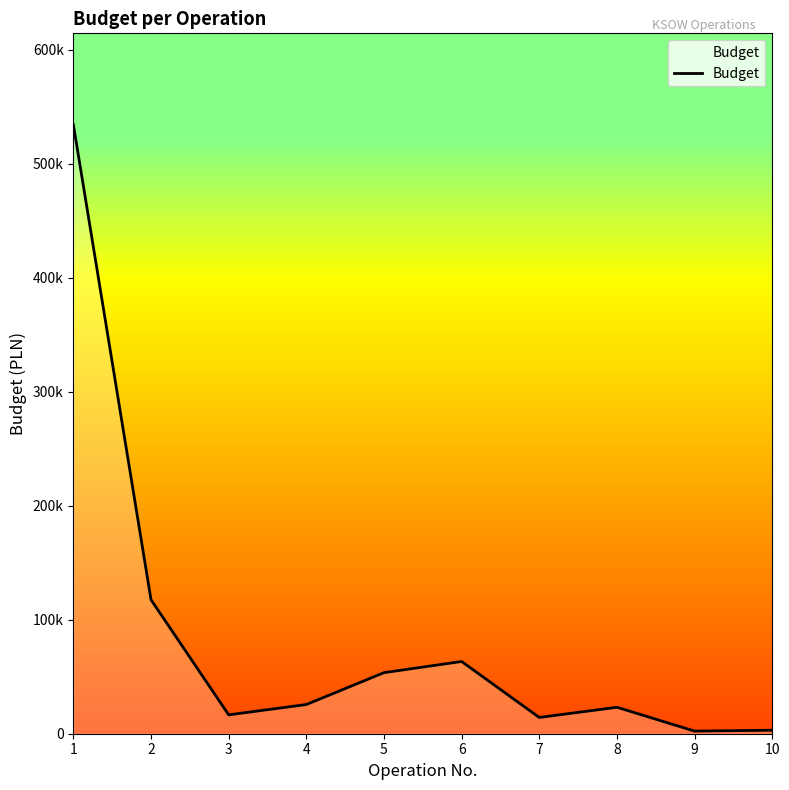

Does the chart display data point markers on the line(s)?

No